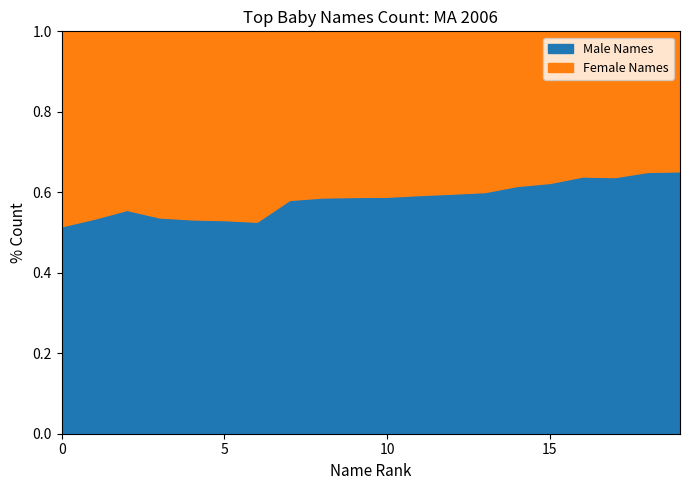

Which series has the widest spread of values?

Female